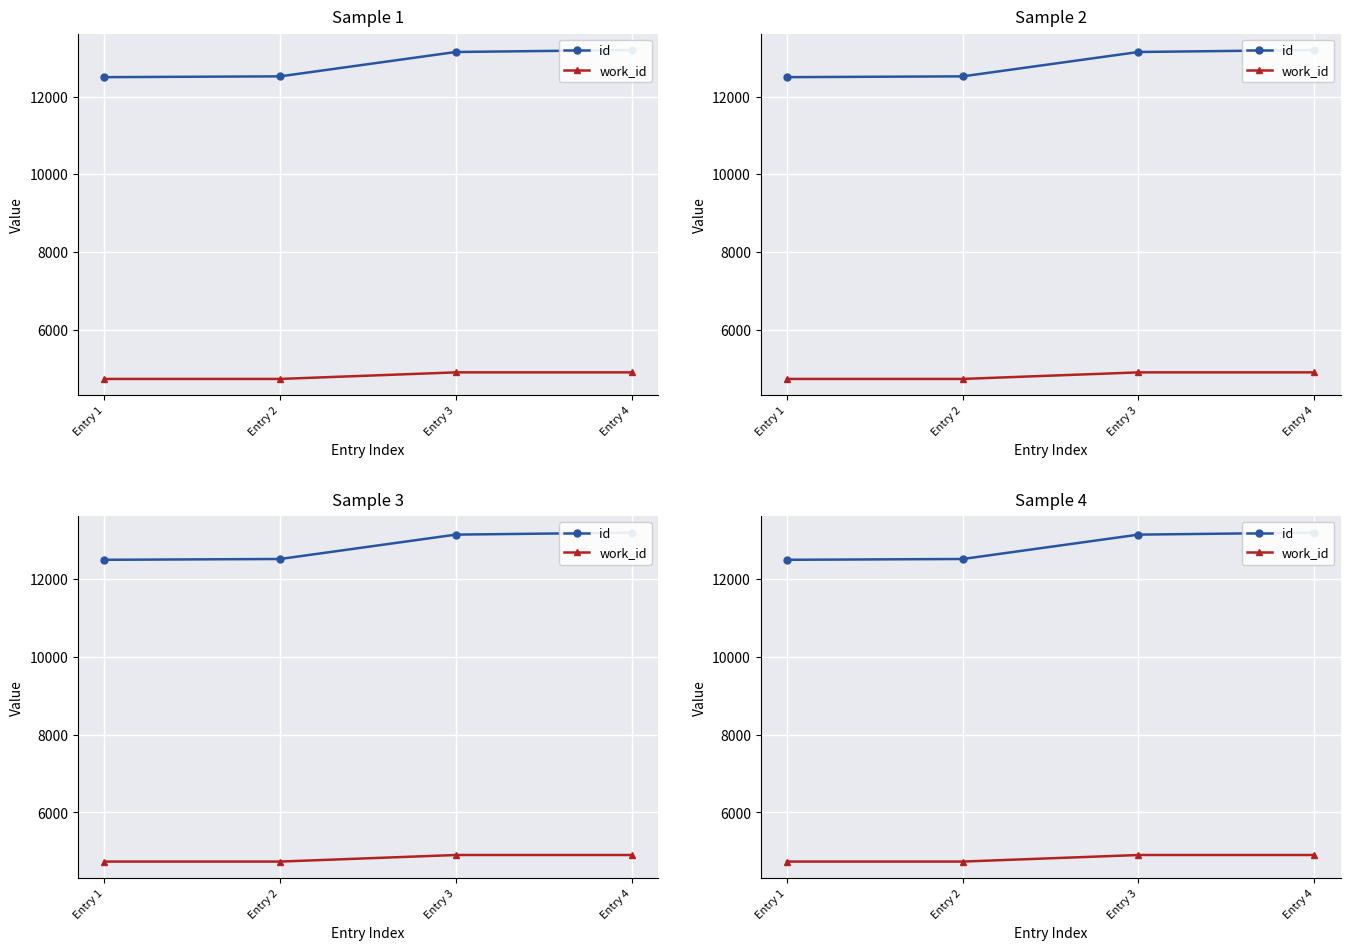

Between Entry 1 and Entry 2, which series saw the biggest shift?

id